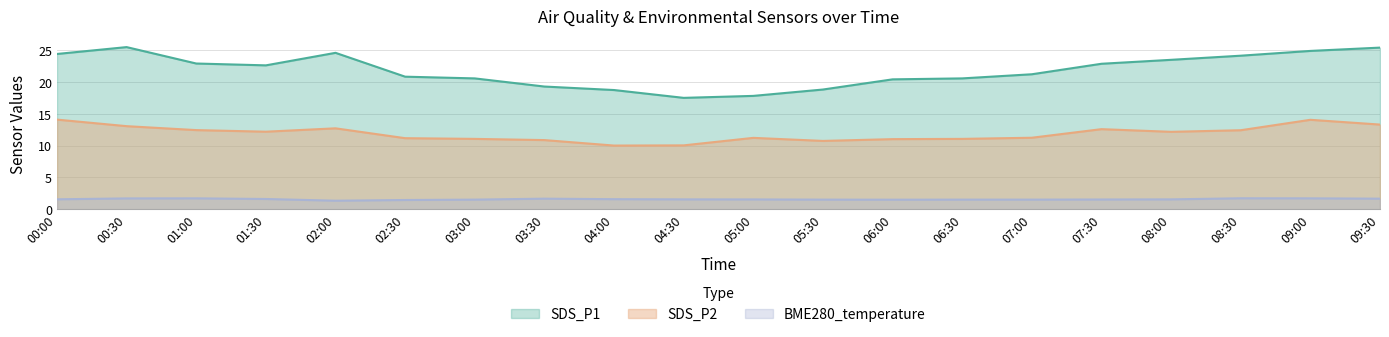

Which series has the widest spread of values?

SDS_P1